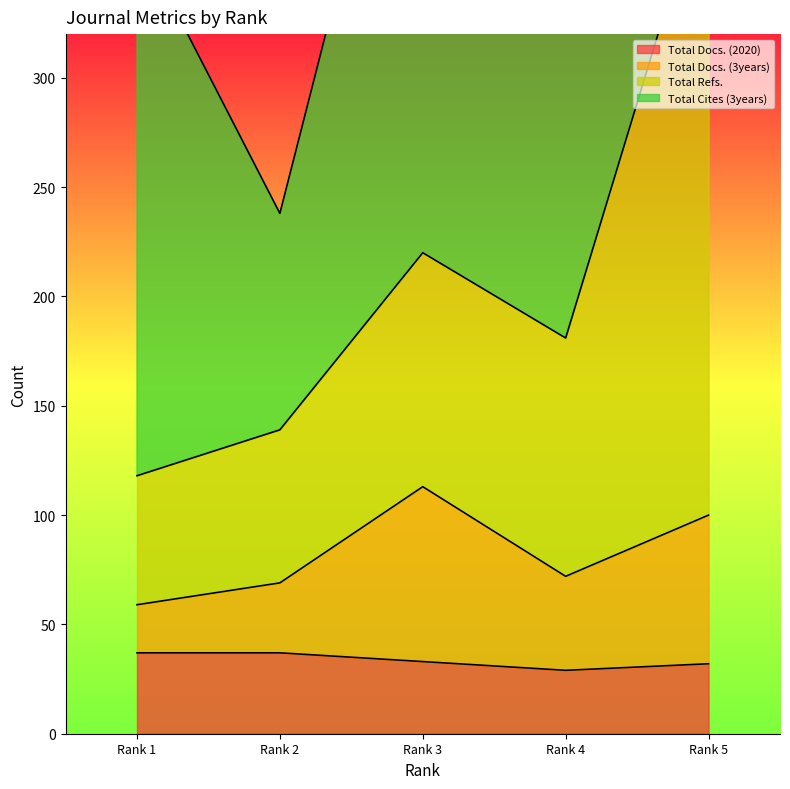

The value of Total Docs. (2020) at Rank 3 is 33. True or false?

True